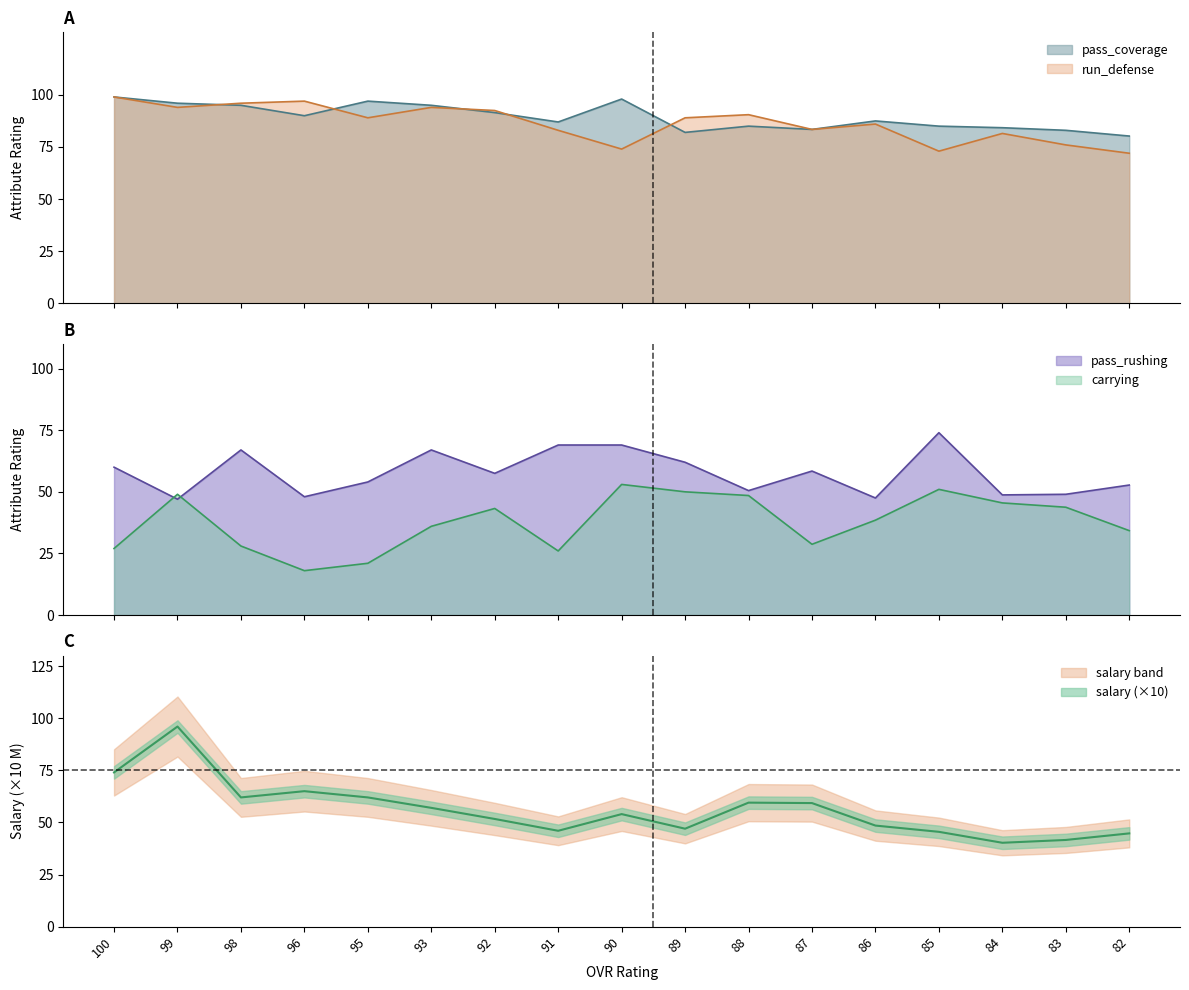

What is the value of the salary point at the 17th from the left?

44.8